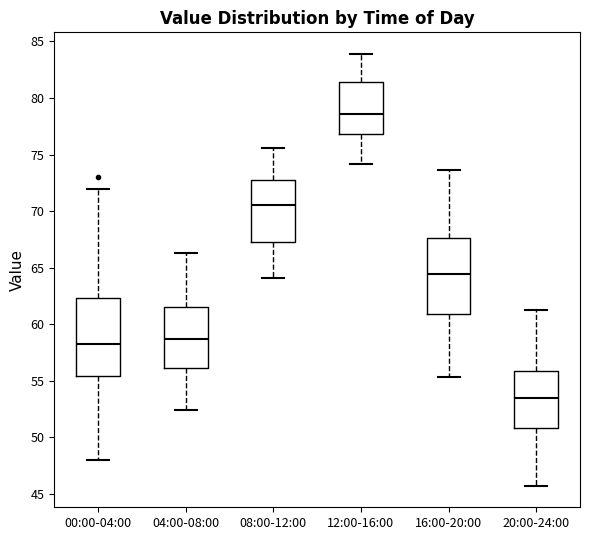

Reading left to right, transcribe this box plot: for each box, give where its median line is, the range the box spans, and where its two whiskers end, as read against the y-axis. The values are not printed on the chart, so give them approximately, as read against the axis.

00:00-04:00: median 58.0, box 55.5 to 62.5, whiskers 48.0 to 72.0
04:00-08:00: median 58.5, box 56.0 to 61.5, whiskers 52.5 to 66.5
08:00-12:00: median 70.5, box 67.0 to 72.5, whiskers 64.0 to 75.5
12:00-16:00: median 78.5, box 77.0 to 81.5, whiskers 74.0 to 84.0
16:00-20:00: median 64.5, box 61.0 to 67.5, whiskers 55.5 to 73.5
20:00-24:00: median 53.5, box 51.0 to 56.0, whiskers 45.5 to 61.0